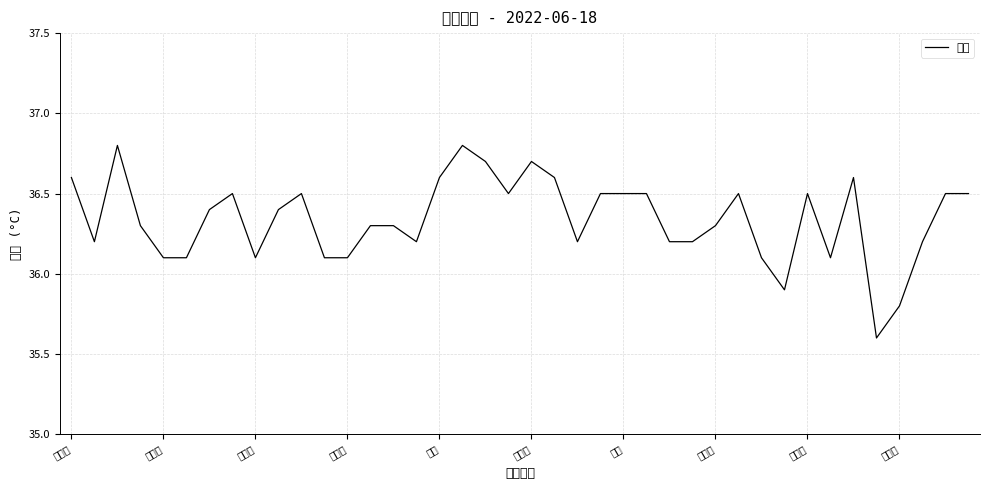

How many series are shown in this chart?

1